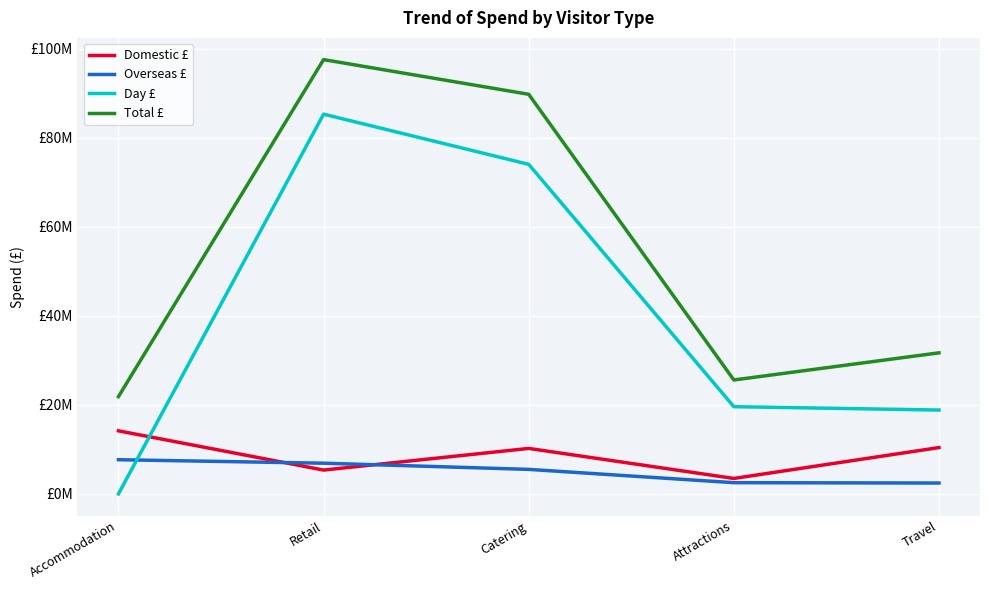

Is the value of Total £ at Accommodation greater than the value of Overseas £ at Attractions?

Yes